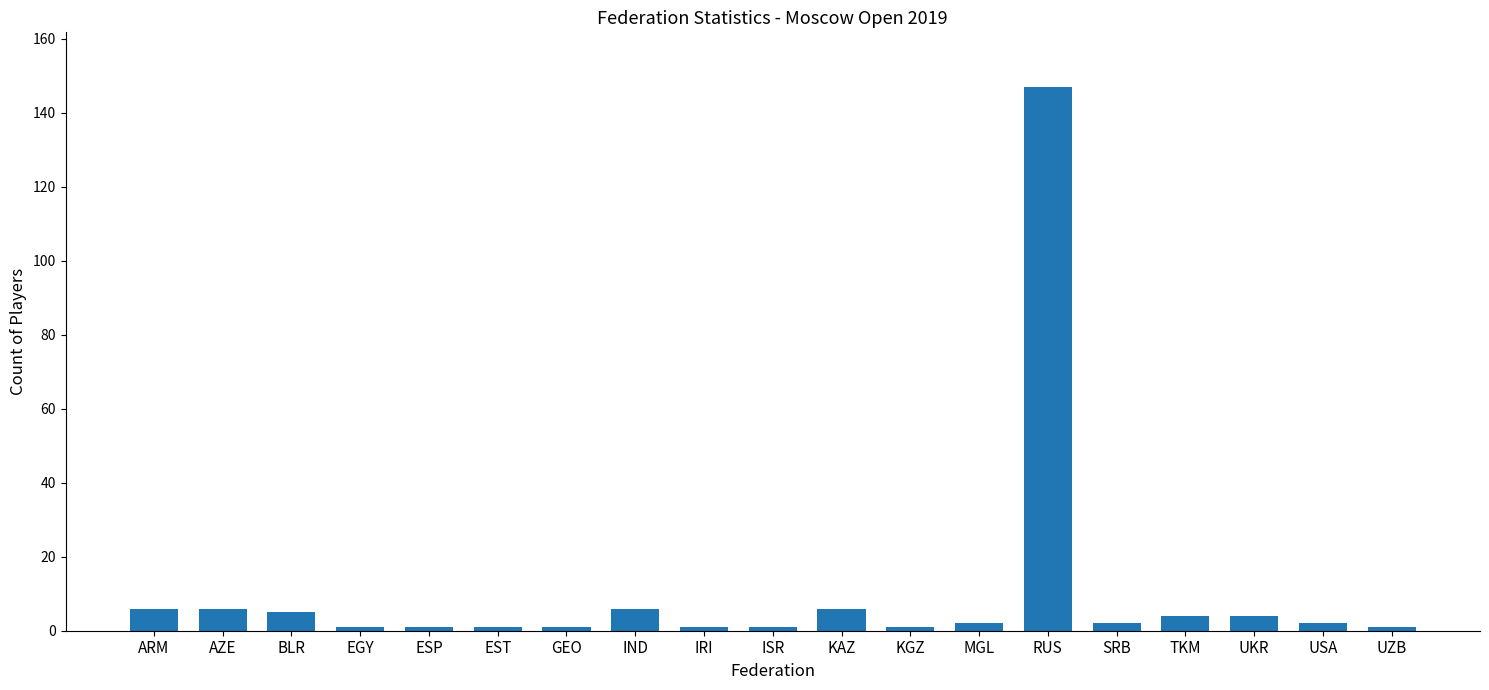

What is the sum of the values at EST and UKR?

5